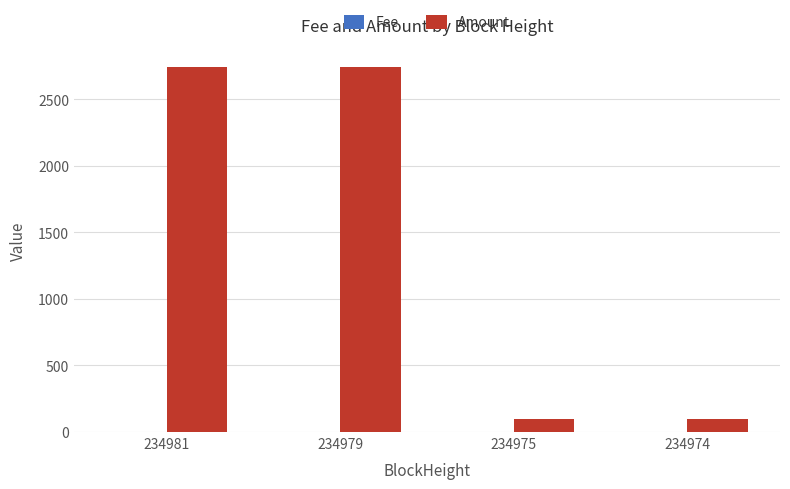

Is it true that Amount equals 100.5 at 234975?

True